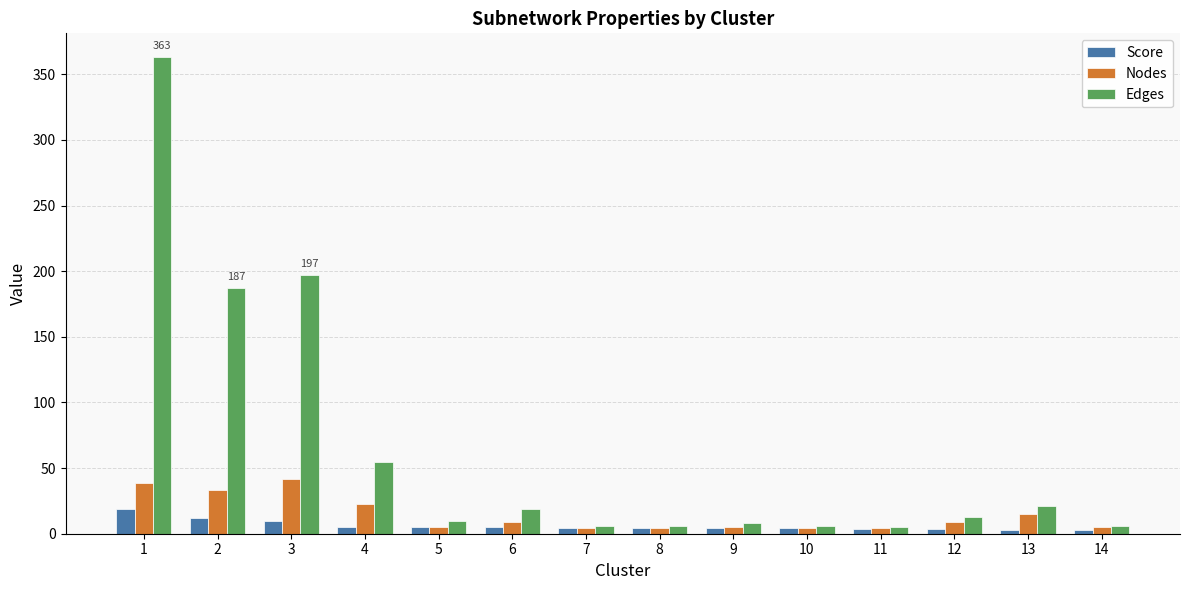

What is the average value of the Edges series?

64.4